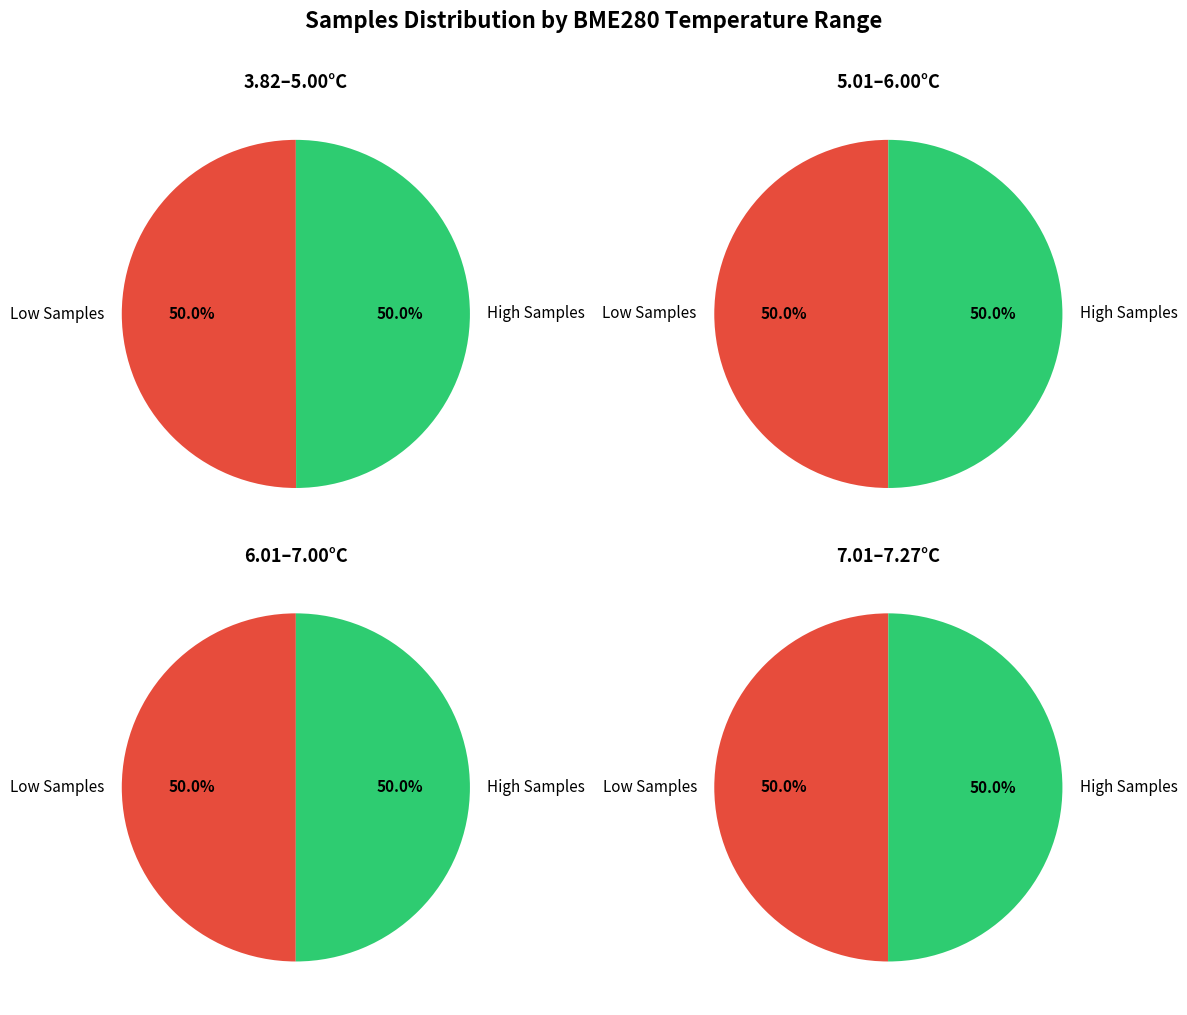

Is there a majority slice in this chart?

No